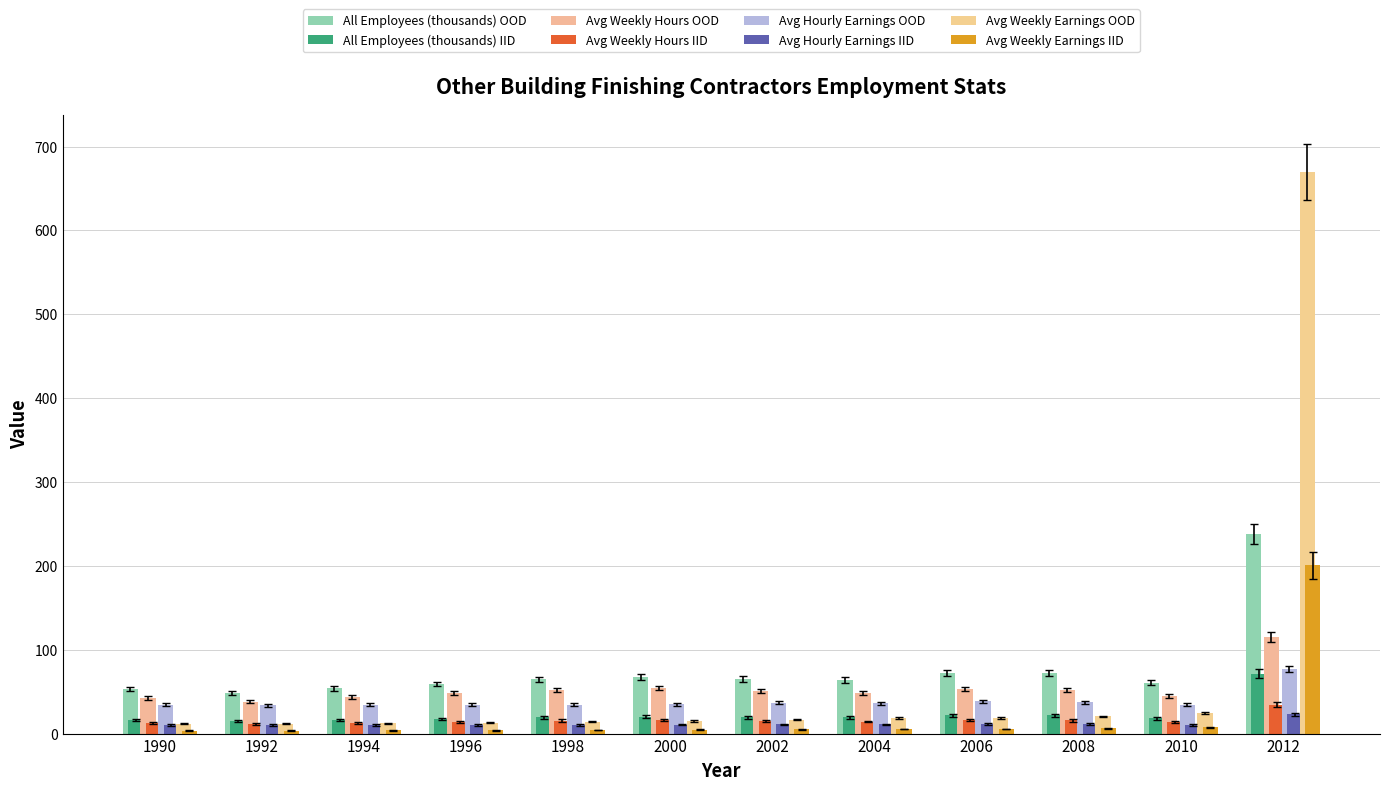

What is the smallest value displayed?

3.5